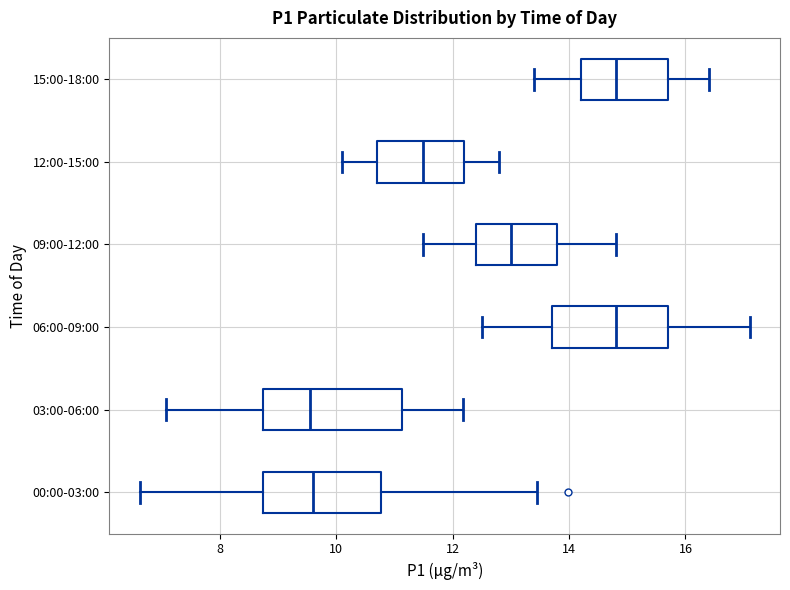

Where is the right edge of the box for 09:00-12:00 on the x-axis? The values are not printed on the chart, so give them approximately, as read against the axis.

13.8